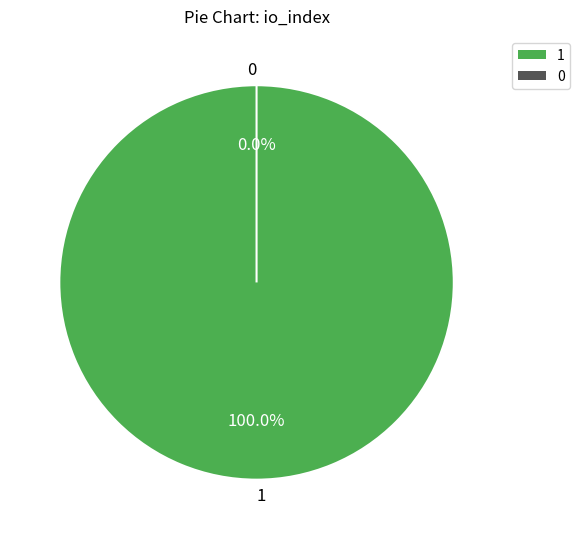

Is there a majority slice in this chart?

Yes